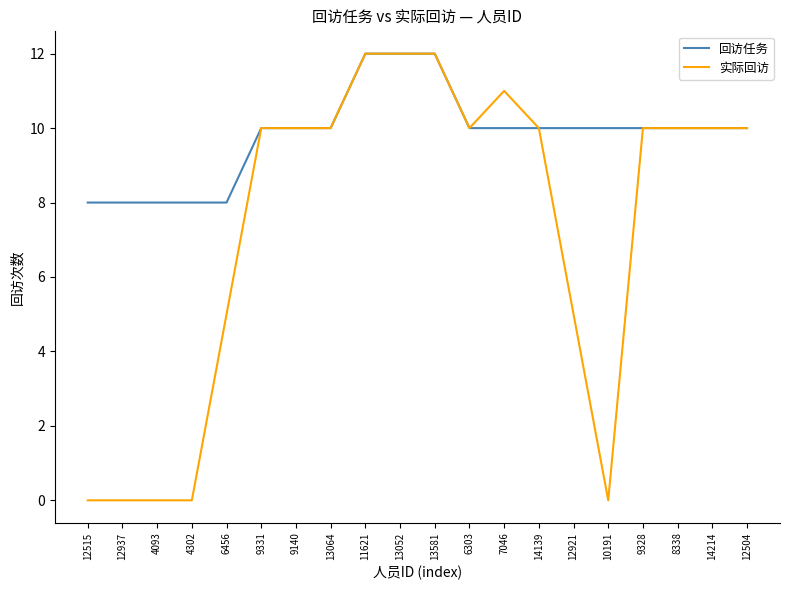

What position from the right is 12921?

6